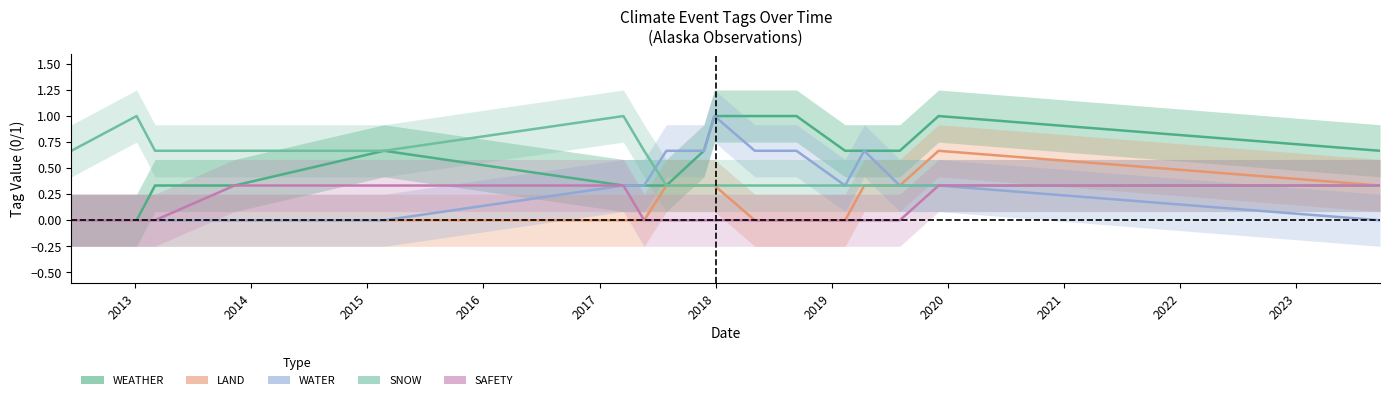

The WATER series shows 1 at 2018-05-04. True or false?

False